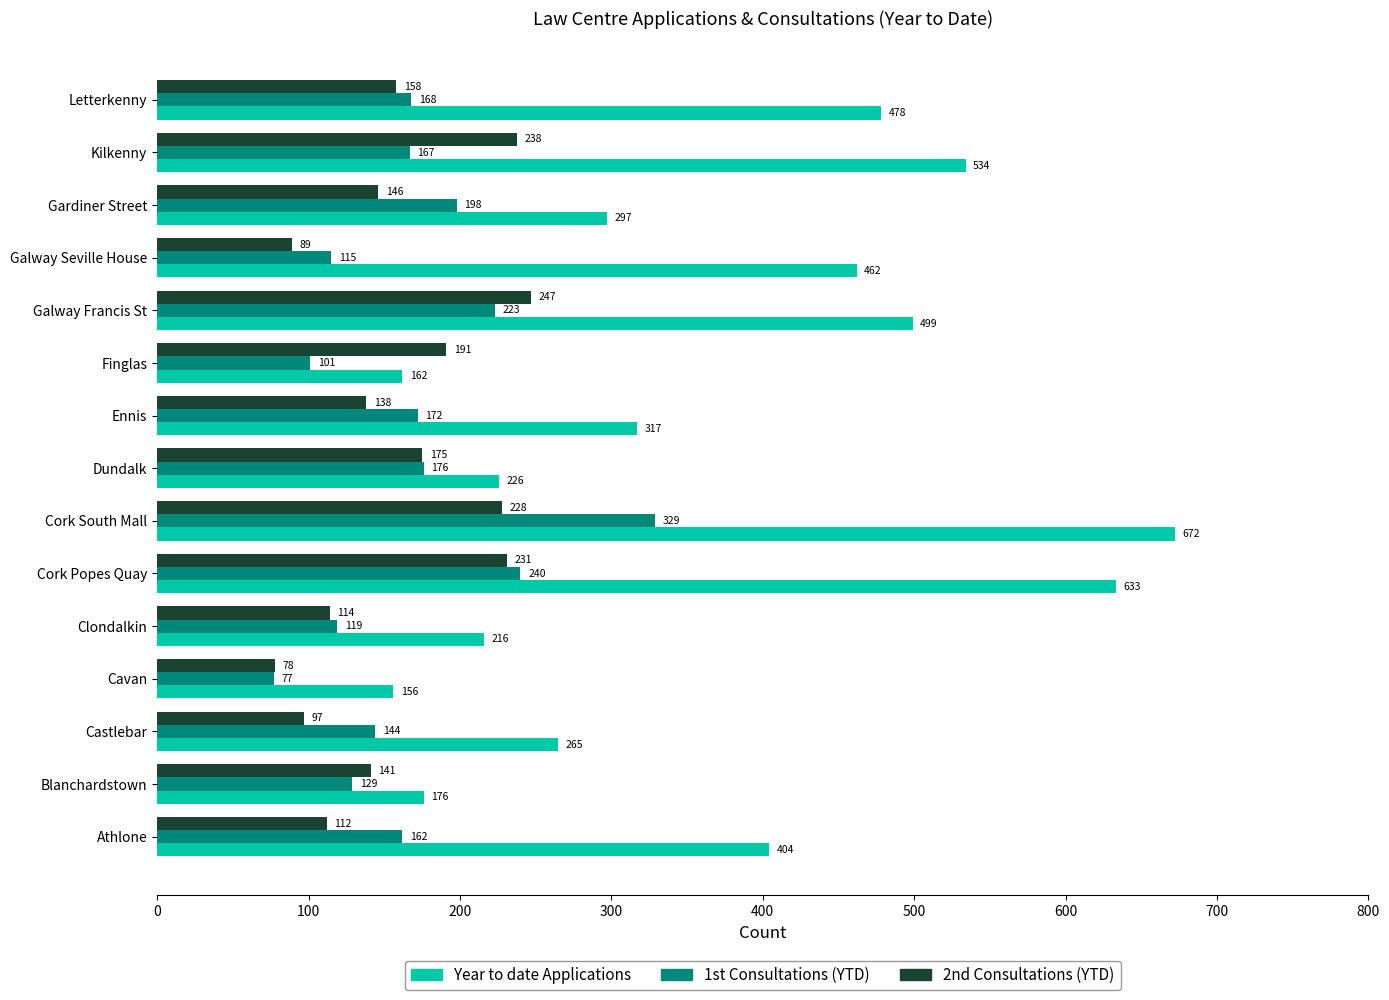

Rank the categories by 1st Consultations (YTD) value from highest to lowest.

Cork South Mall, Cork Popes Quay, Galway Francis St, Gardiner Street, Dundalk, Ennis, Letterkenny, Kilkenny, Athlone, Castlebar, Blanchardstown, Clondalkin, Galway Seville House, Finglas, Cavan